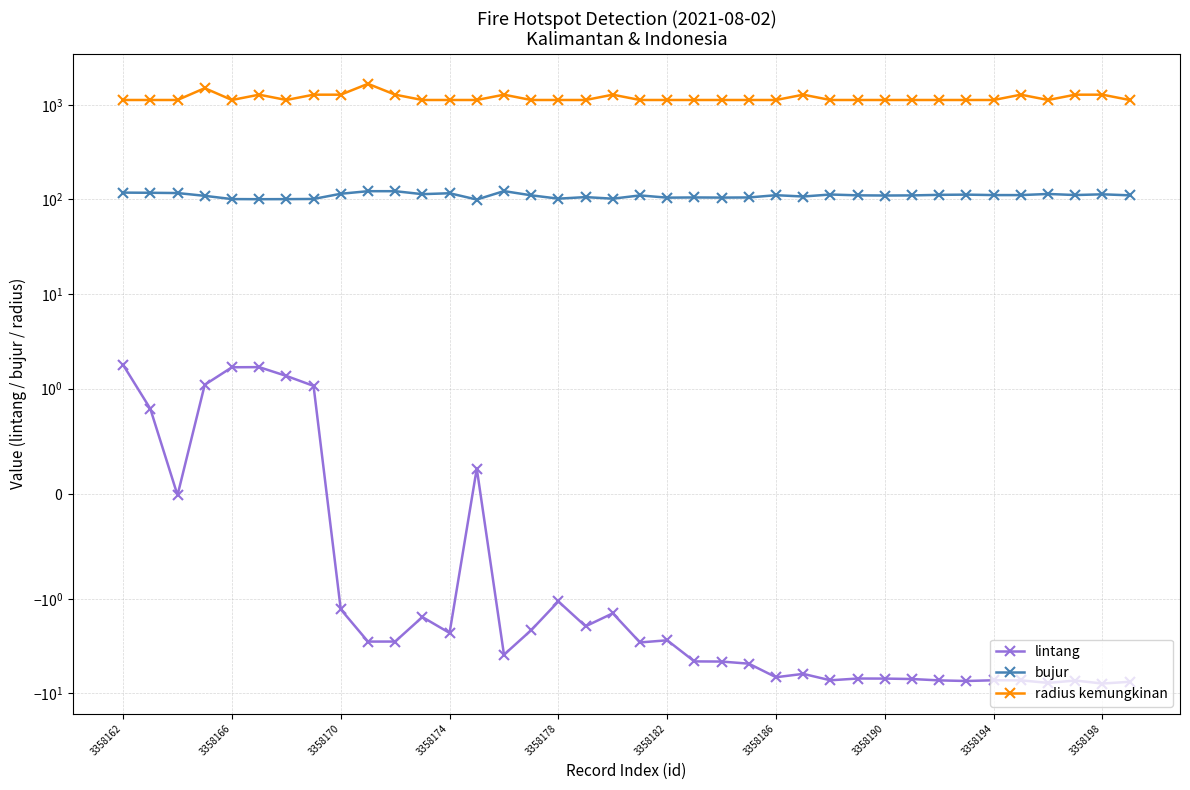

How many values in lintang are below zero?

30